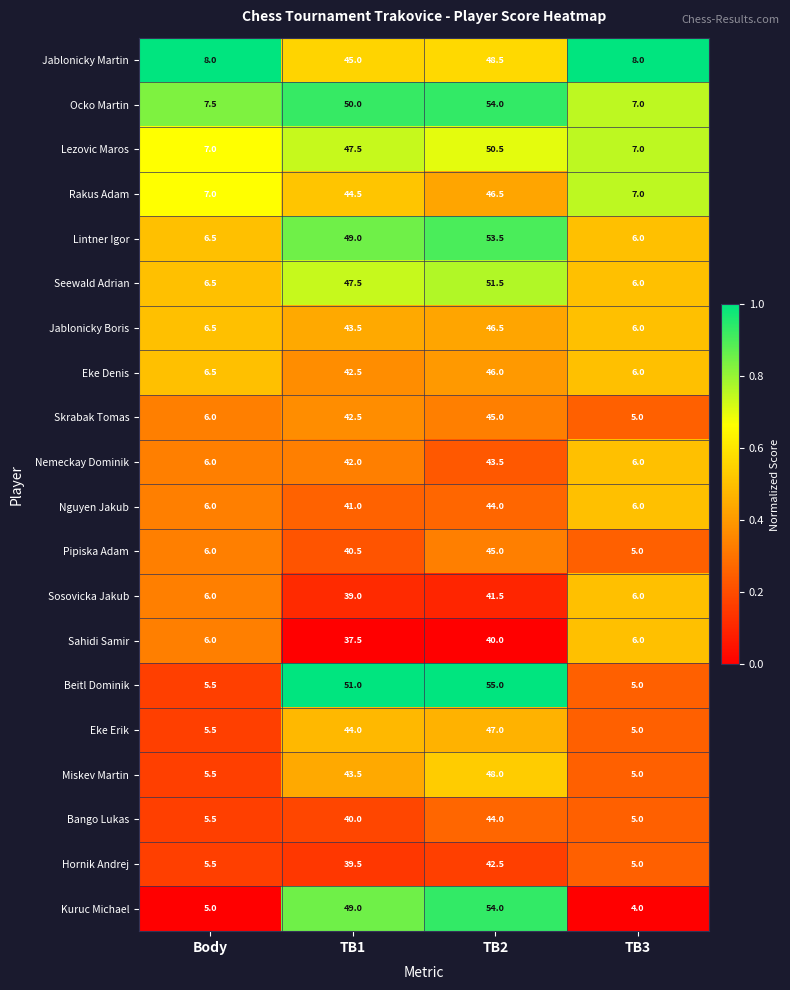

What is the spread (max minus min) of values at TB1?

13.5